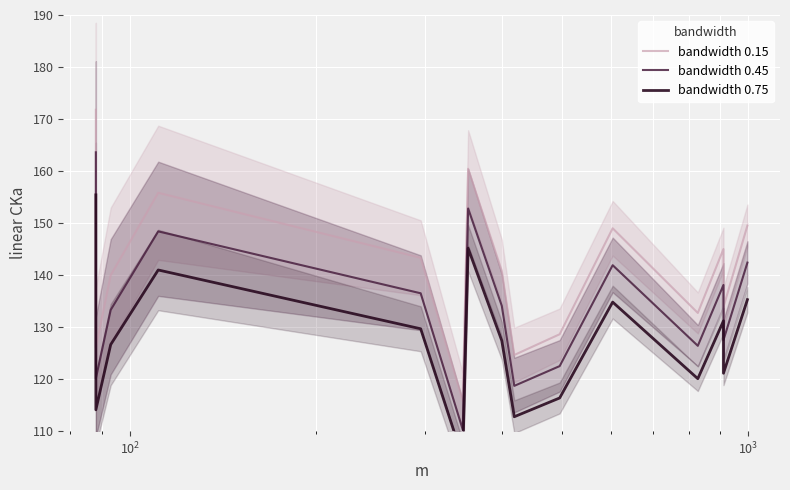

True or false: bandwidth 0.45 and bandwidth 0.75 cross at least once.

False